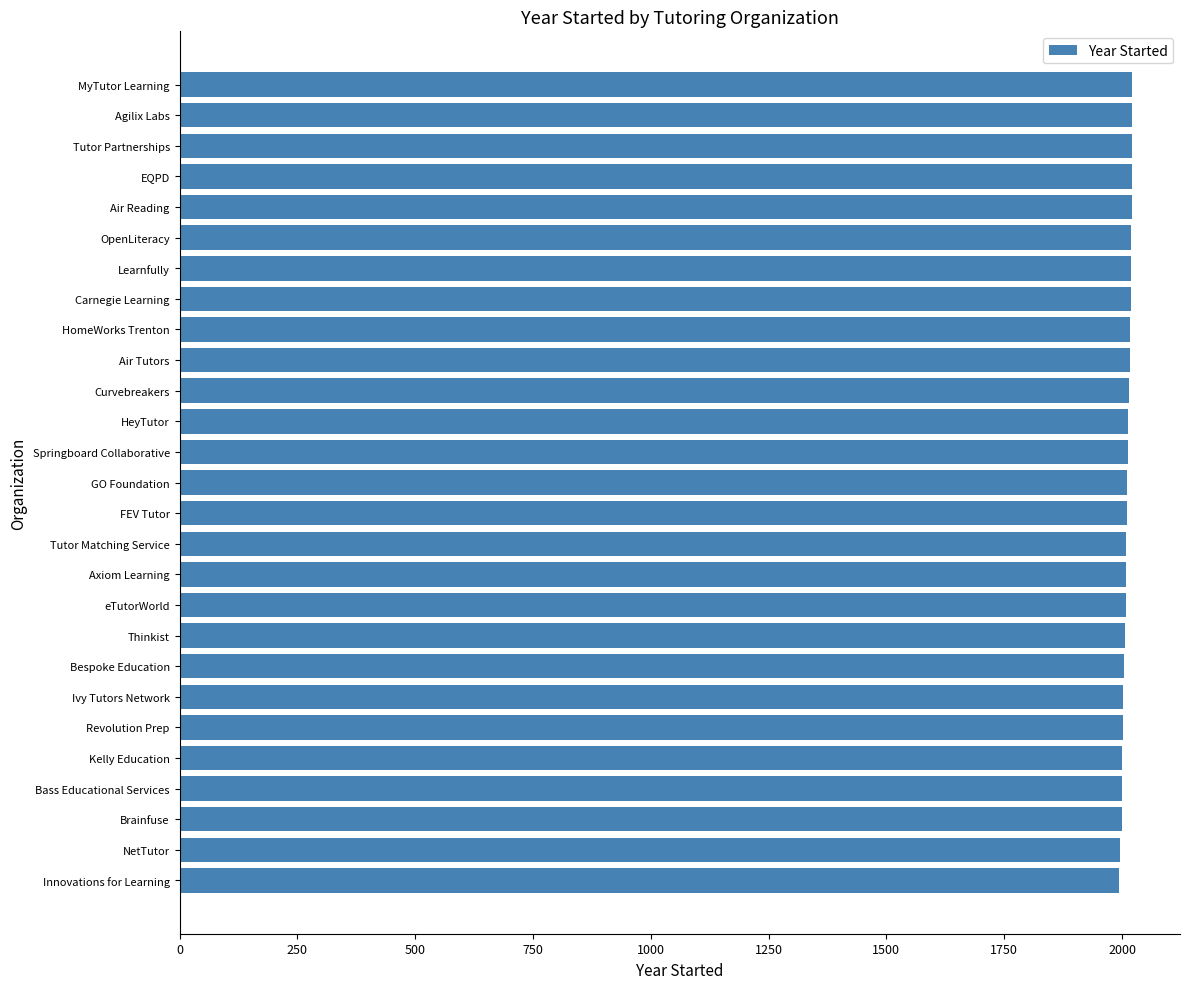

Are the bars grouped side by side (vs. stacked)?

No